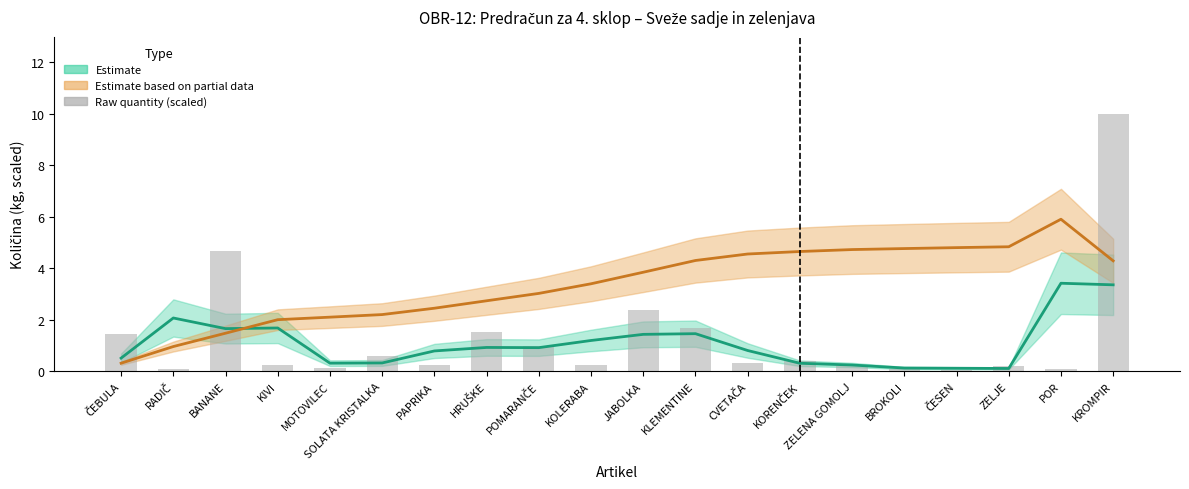

How many bars are there in total?

20